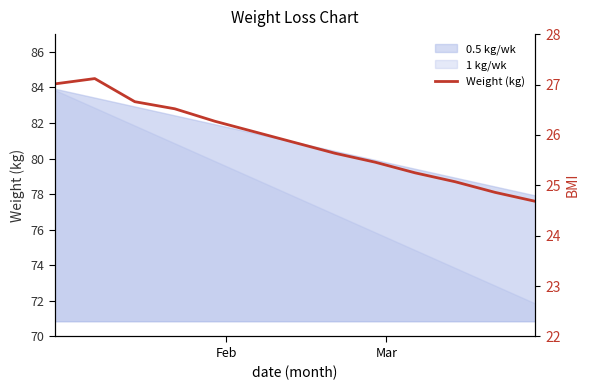

What is the maximum value for BMI?

27.0